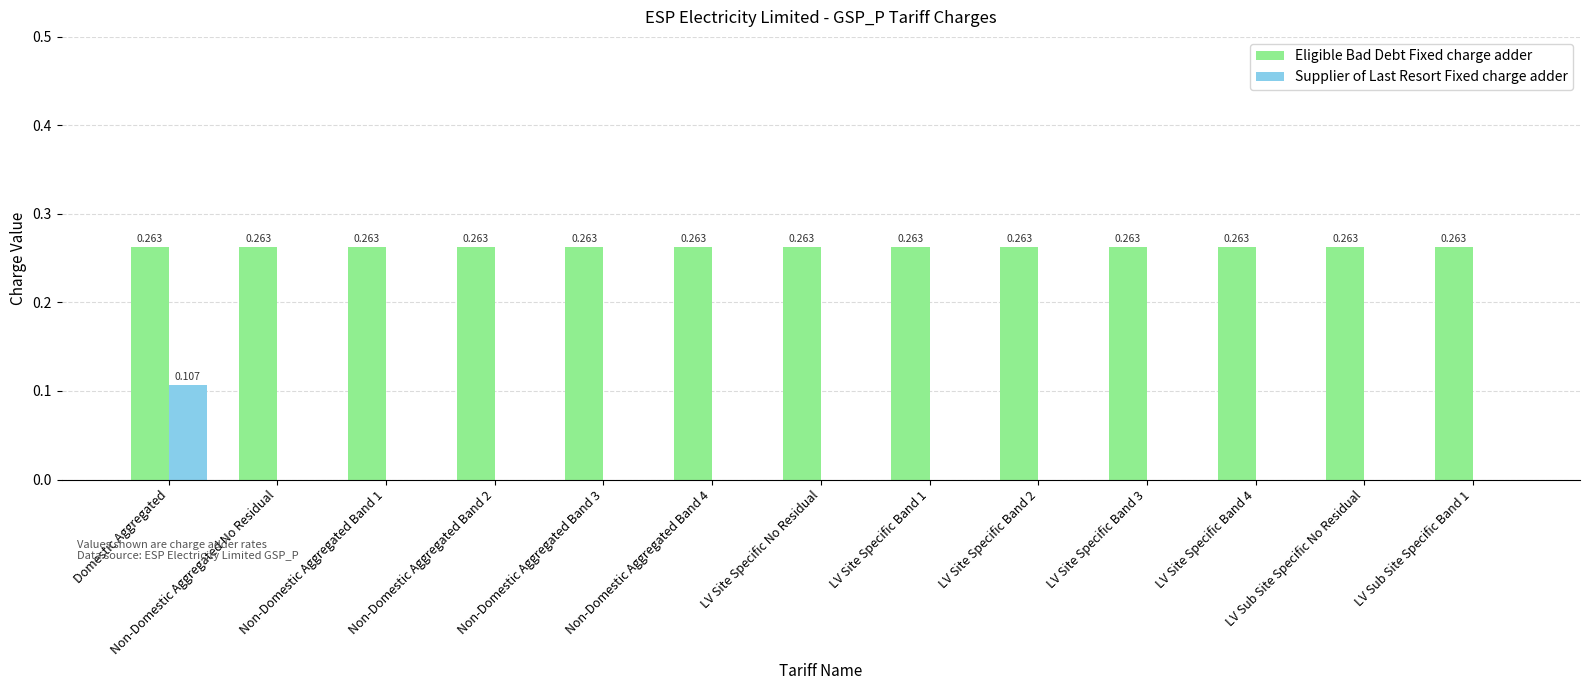

Is the value of Supplier of Last Resort Fixed charge adder at LV Site Specific Band 1 greater than the value of Eligible Bad Debt Fixed charge adder at LV Site Specific No Residual?

No